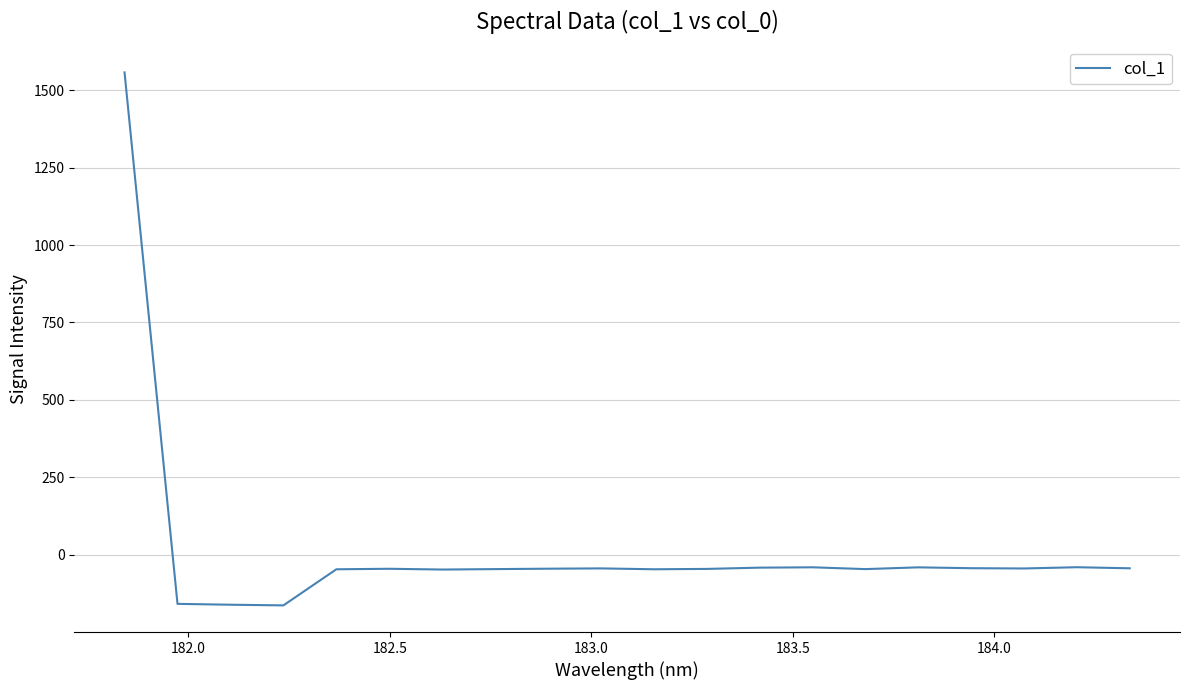

What is the greatest value displayed?

1557.3